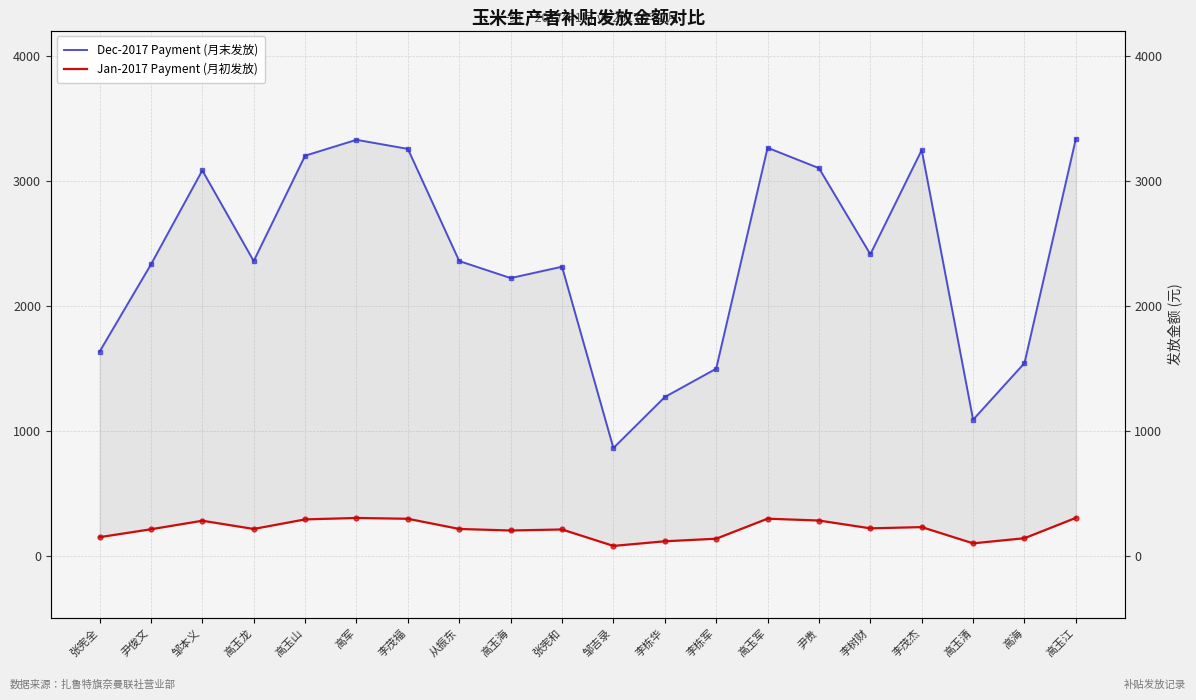

What is the approximate value of Jan-2017 Payment (月初发放) at 高玉江?

302.5